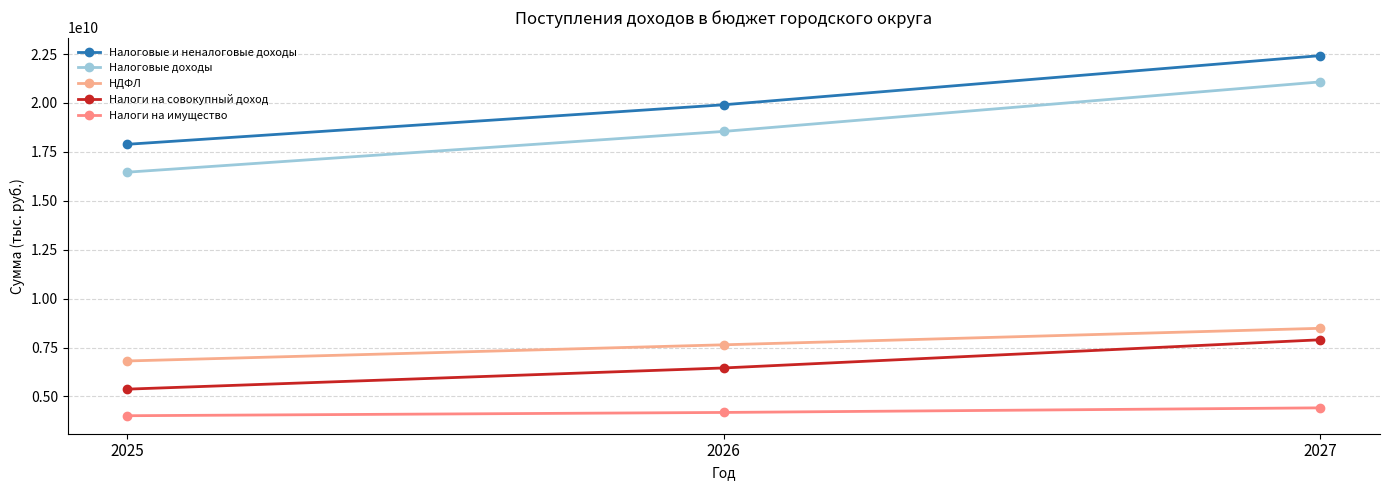

Is it true that Налоговые доходы equals 16461480000 at 2025?

True